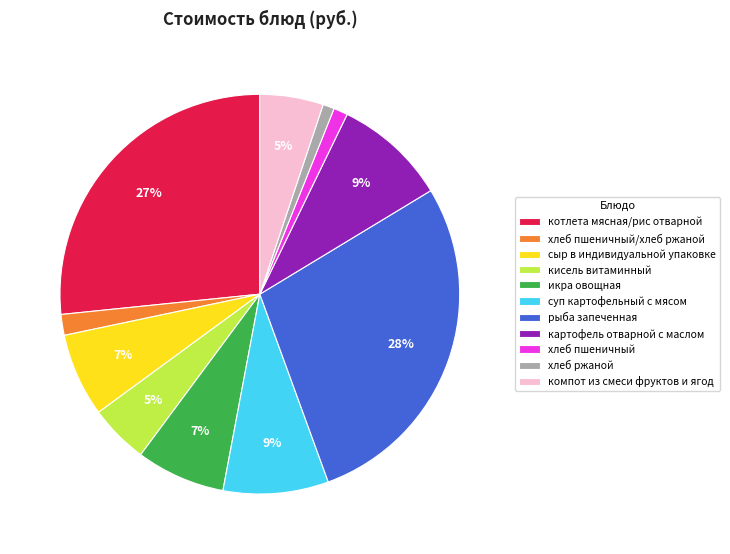

Combined, do хлеб ржаной and кисель витаминный account for over 50%?

No